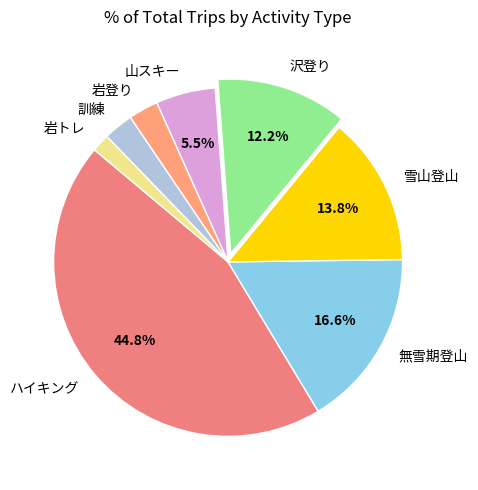

To the nearest percent, what portion does 雪山登山 represent?

14%